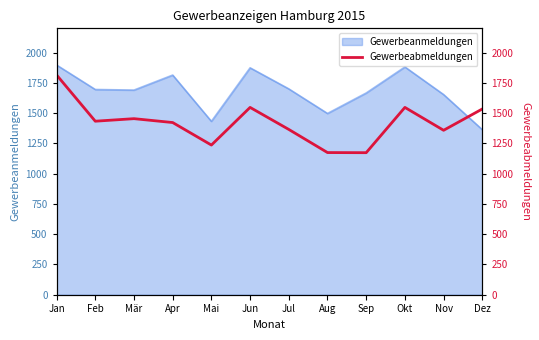

At which label does the data first exceed 1433?

Jan